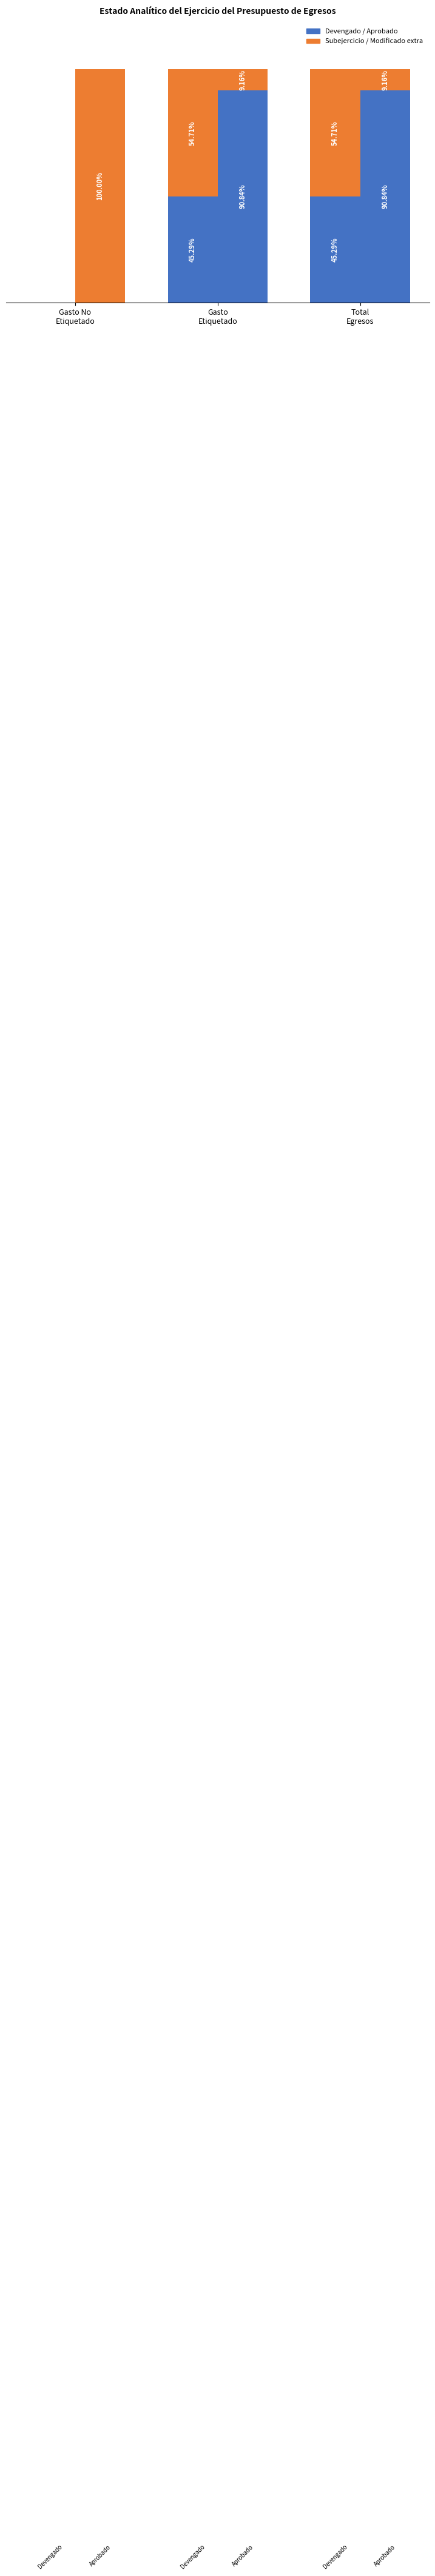

What is the difference between the Subejercicio values at Gasto No
Etiquetado and Total
Egresos?

54.7